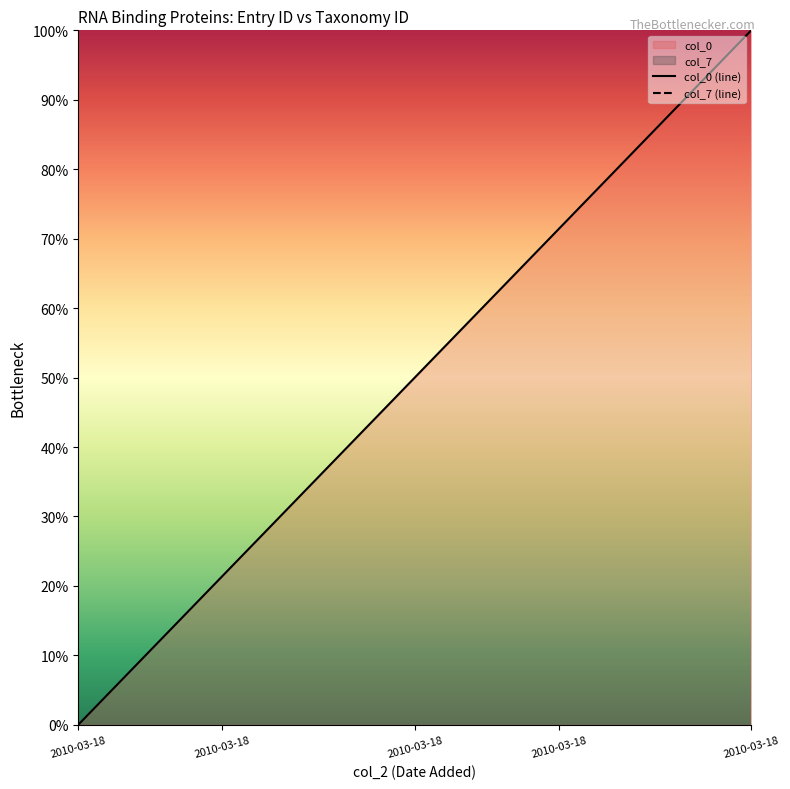

What is the sum of all values?

75000.0